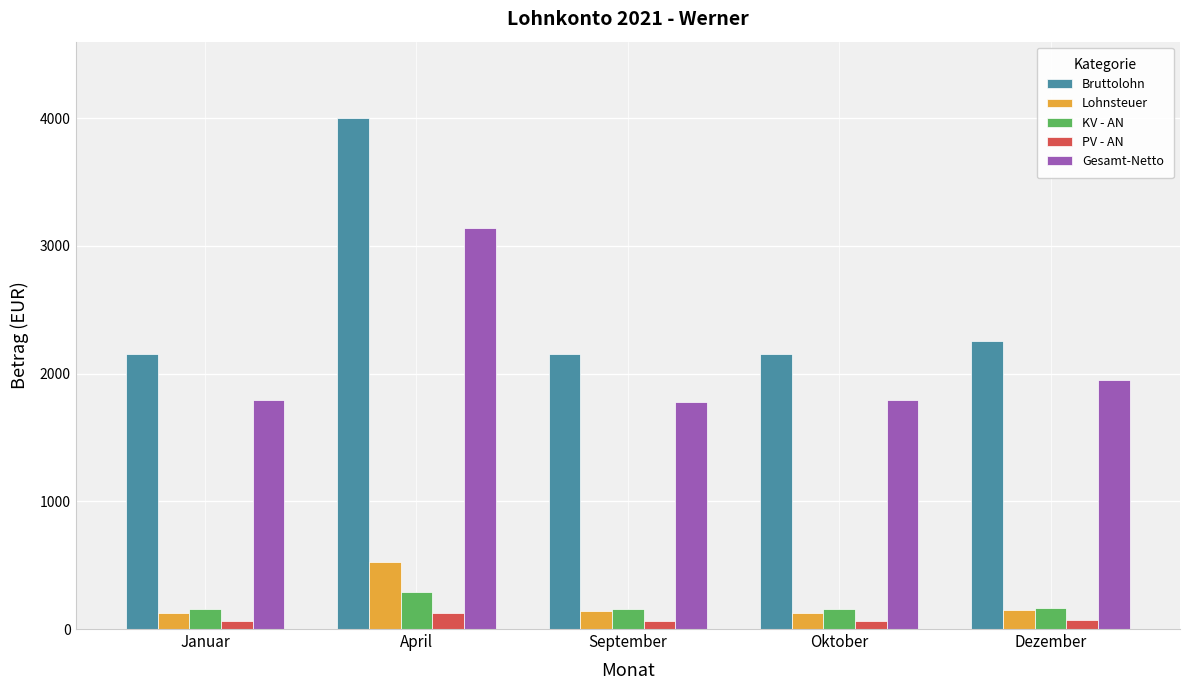

What is the value of the Lohnsteuer bar at the 1st from the left?

127.0